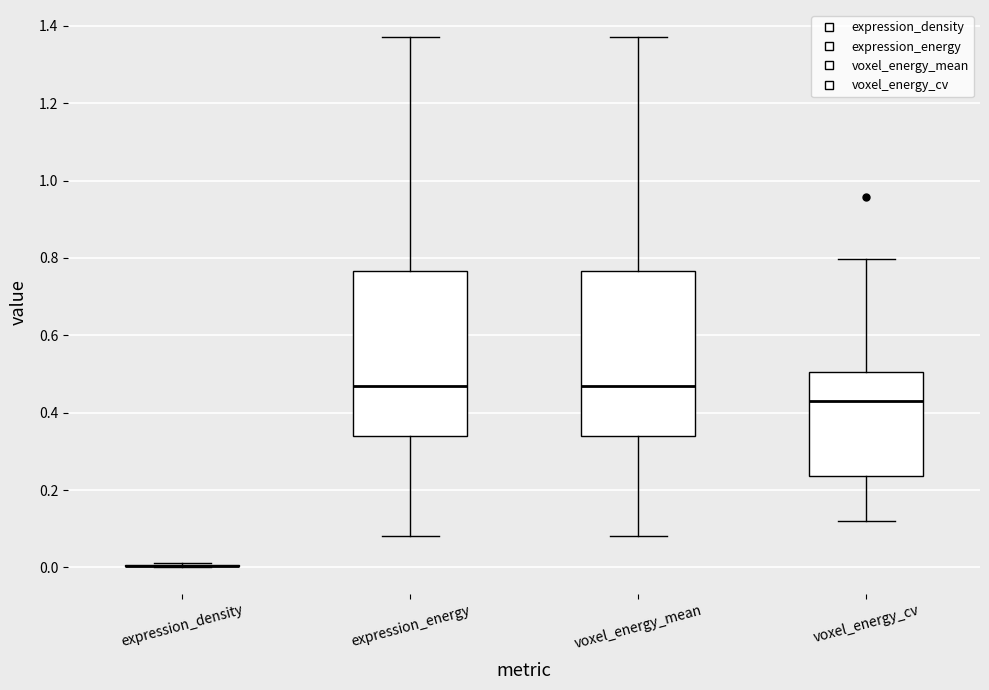

Reading left to right, read every box against the y-axis: the position of its median line, the range the box covers, and the ends of its whiskers. The values are not printed on the chart, so give them approximately, as read against the axis.

expression_density: box collapsed to a line at 0.00, whiskers 0.00 to 0.02
expression_energy: median 0.46, box 0.34 to 0.76, whiskers 0.08 to 1.38
voxel_energy_mean: median 0.46, box 0.34 to 0.76, whiskers 0.08 to 1.38
voxel_energy_cv: median 0.44, box 0.24 to 0.50, whiskers 0.12 to 0.80